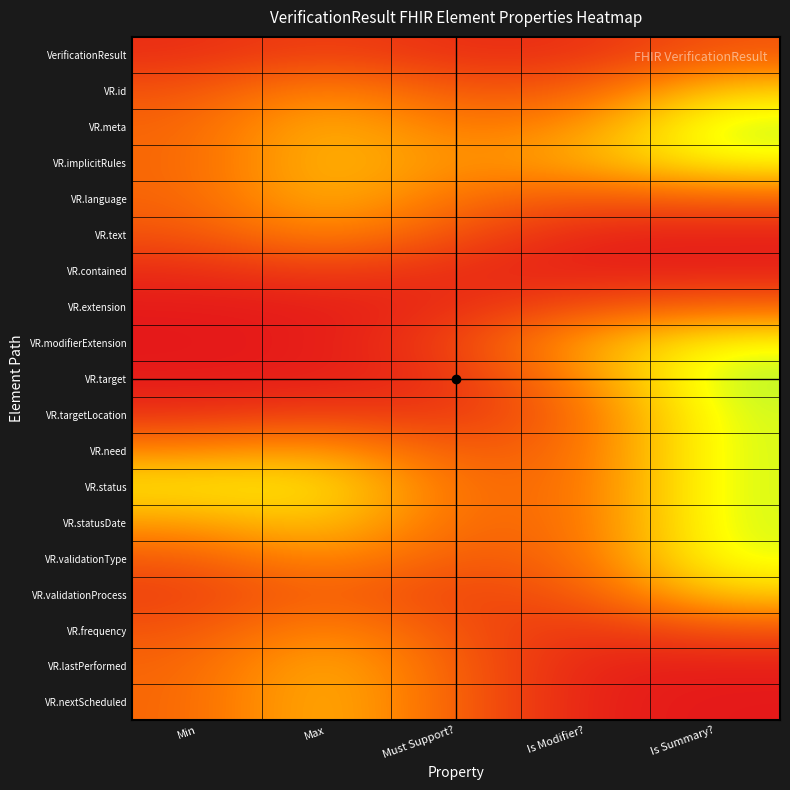

Reading left to right, extract all data points from this chart.

VerificationResult: Min=0.1	Max=0.1	Must Support?=0.1	Is Modifier?=0.1	Is Summary?=0.2
VR.id: Min=0.2	Max=0.4	Must Support?=0.2	Is Modifier?=0.2	Is Summary?=0.6
VR.meta: Min=0.2	Max=0.5	Must Support?=0.3	Is Modifier?=0.4	Is Summary?=0.8
VR.implicitRules: Min=0.3	Max=0.5	Must Support?=0.4	Is Modifier?=0.5	Is Summary?=0.7
VR.language: Min=0.2	Max=0.5	Must Support?=0.3	Is Modifier?=0.2	Is Summary?=0.2
VR.text: Min=0.2	Max=0.4	Must Support?=0.2	Is Modifier?=0.0	Is Summary?=0.0
VR.contained: Min=0.1	Max=0.1	Must Support?=0.1	Is Modifier?=0.0	Is Summary?=0.0
VR.extension: Min=0.0	Max=0.0	Must Support?=0.1	Is Modifier?=0.2	Is Summary?=0.2
VR.modifierExtension: Min=0.0	Max=0.0	Must Support?=0.1	Is Modifier?=0.4	Is Summary?=0.7
VR.target: Min=0.0	Max=0.0	Must Support?=0.1	Is Modifier?=0.4	Is Summary?=0.8
VR.targetLocation: Min=0.1	Max=0.1	Must Support?=0.1	Is Modifier?=0.3	Is Summary?=0.7
VR.need: Min=0.4	Max=0.4	Must Support?=0.2	Is Modifier?=0.3	Is Summary?=0.7
VR.status: Min=0.6	Max=0.6	Must Support?=0.3	Is Modifier?=0.3	Is Summary?=0.7
VR.statusDate: Min=0.4	Max=0.5	Must Support?=0.3	Is Modifier?=0.3	Is Summary?=0.7
VR.validationType: Min=0.2	Max=0.4	Must Support?=0.2	Is Modifier?=0.3	Is Summary?=0.7
VR.validationProcess: Min=0.1	Max=0.3	Must Support?=0.1	Is Modifier?=0.2	Is Summary?=0.5
VR.frequency: Min=0.2	Max=0.4	Must Support?=0.2	Is Modifier?=0.1	Is Summary?=0.2
VR.lastPerformed: Min=0.2	Max=0.5	Must Support?=0.2	Is Modifier?=0.0	Is Summary?=0.0
VR.nextScheduled: Min=0.3	Max=0.5	Must Support?=0.2	Is Modifier?=0.0	Is Summary?=0.0